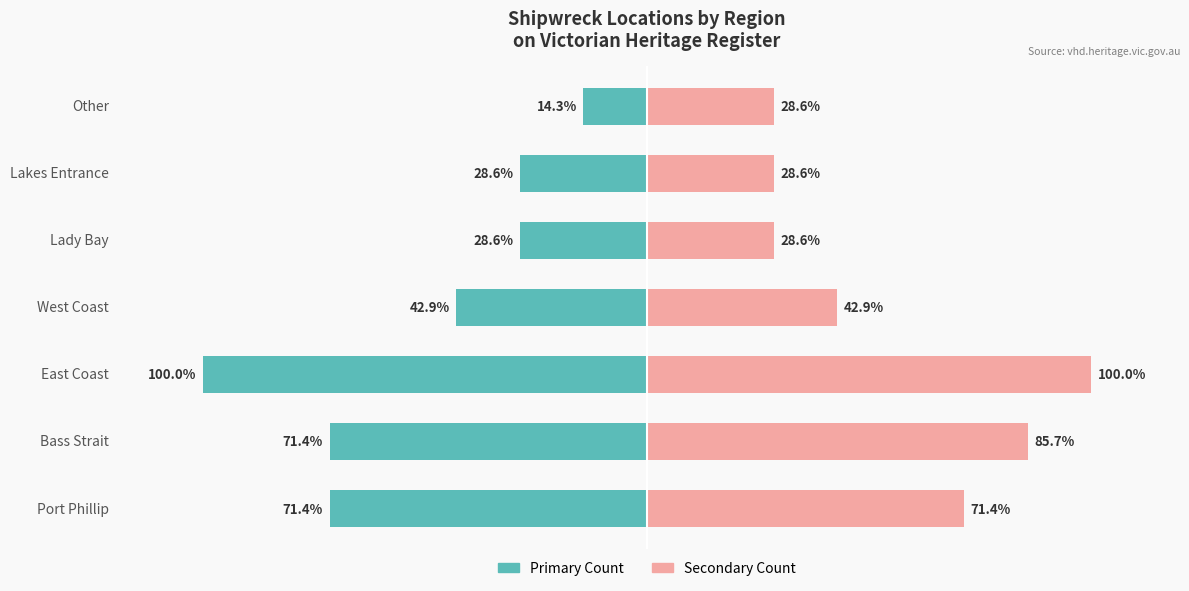

Reading left to right, extract all data points from this chart.

Left Side (Count): 0=-71.4	1=-71.4	2=-100.0	3=-42.9	4=-28.6	5=-28.6	6=-14.3
Right Side (Count): 0=71.4	1=85.7	2=100.0	3=42.9	4=28.6	5=28.6	6=28.6